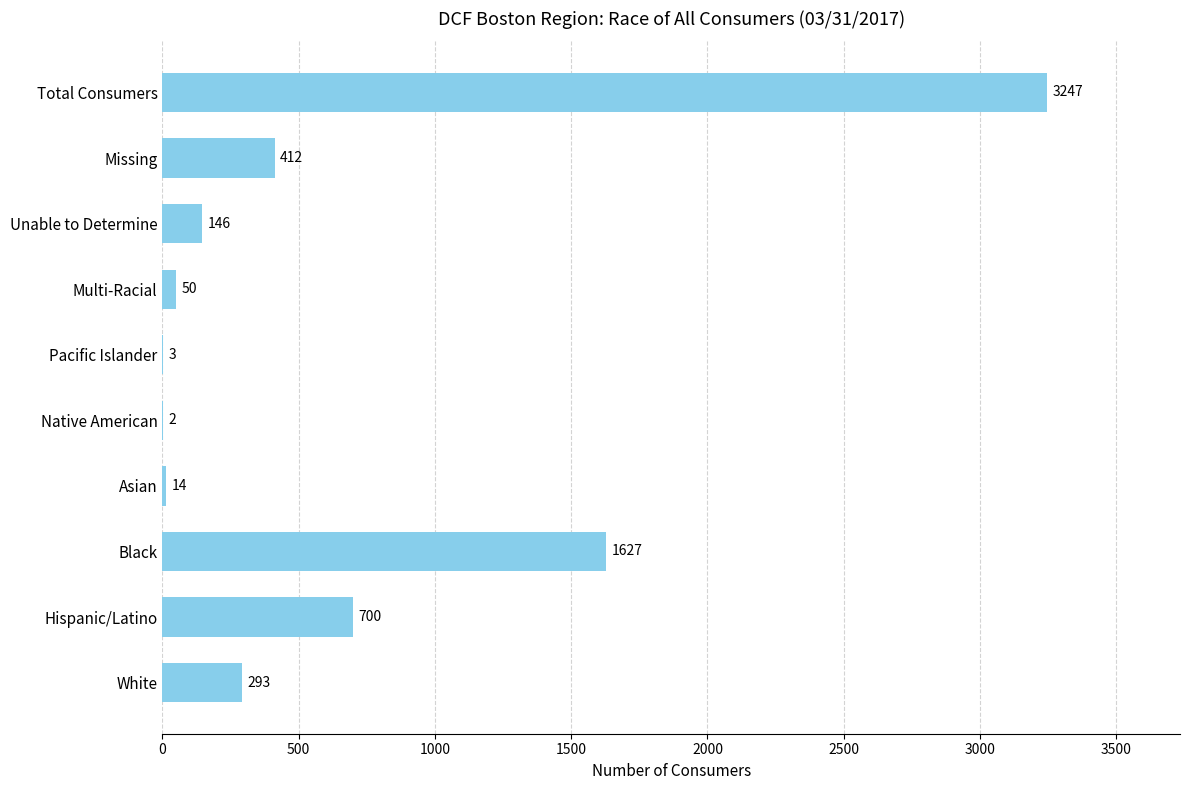

True or false: the data shows 80 at White.

False